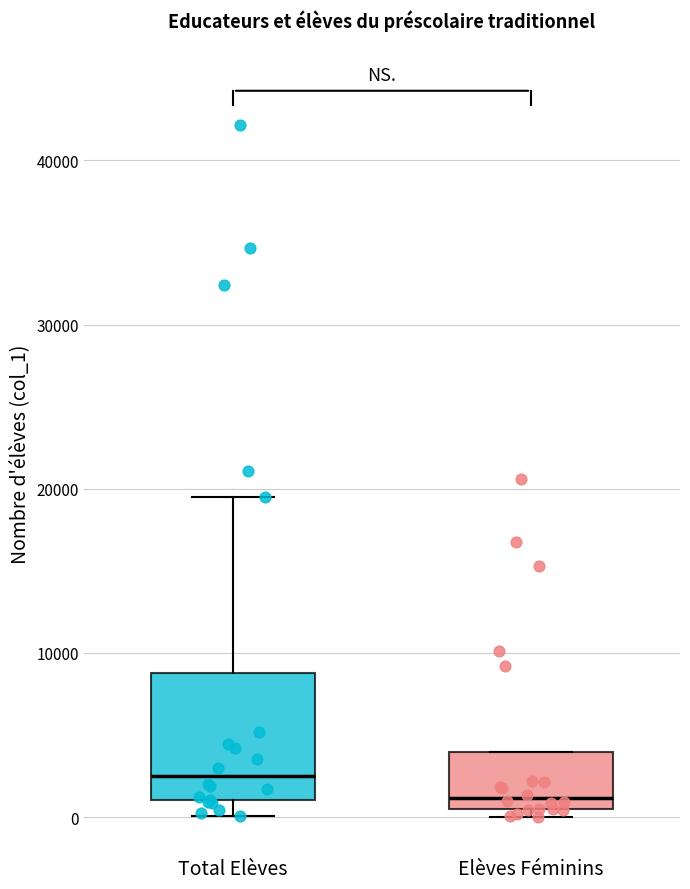

Where is the lower edge of the box for Total Elèves on the y-axis? The values are not printed on the chart, so give them approximately, as read against the axis.

1000